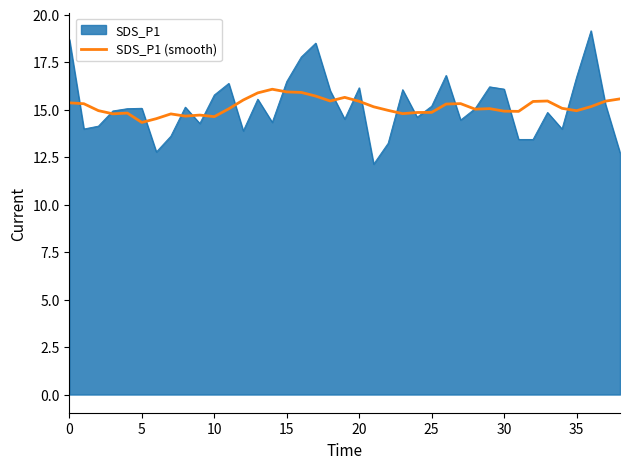

Rank the series by their maximum value, from highest to lowest.

SDS_P1, SDS_P1 (smooth)